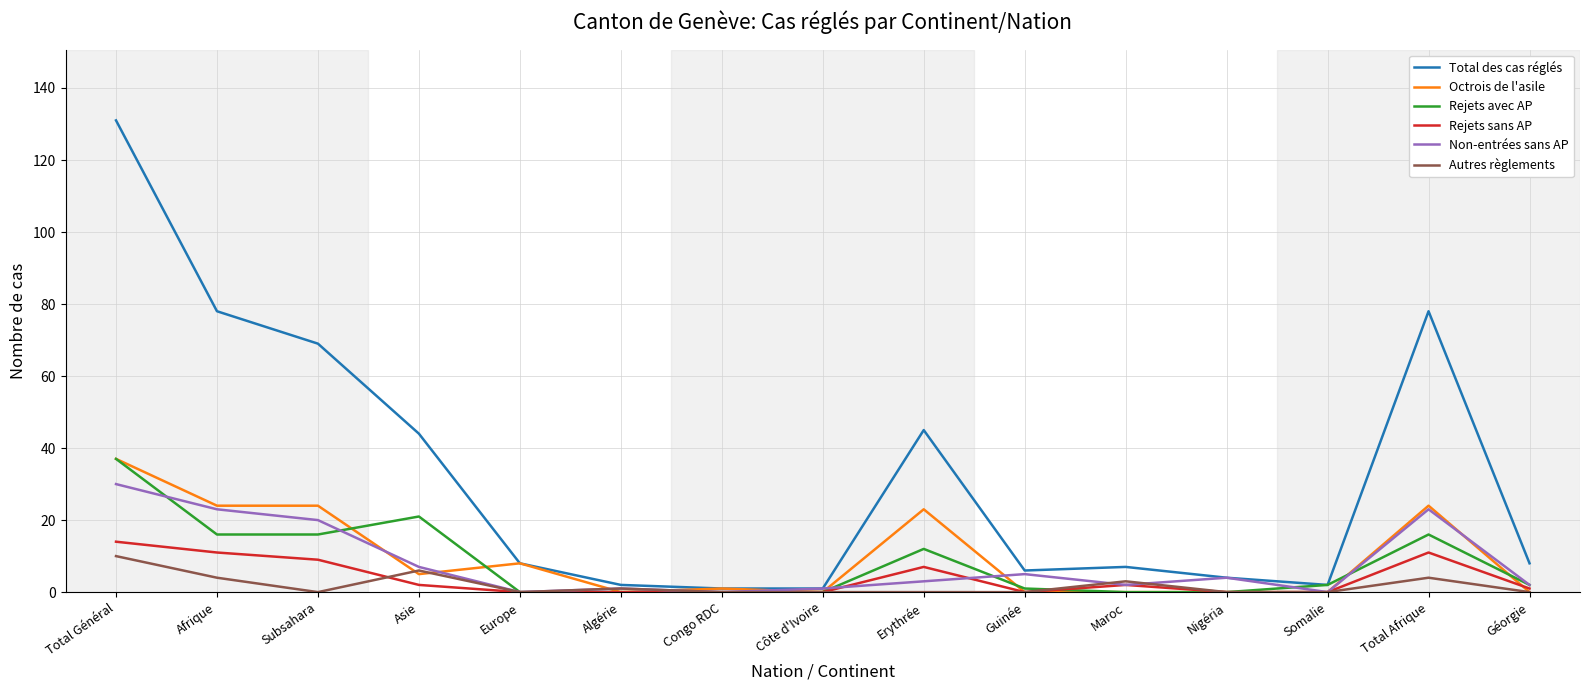

At how many categories does at least one series exceed 81?

1